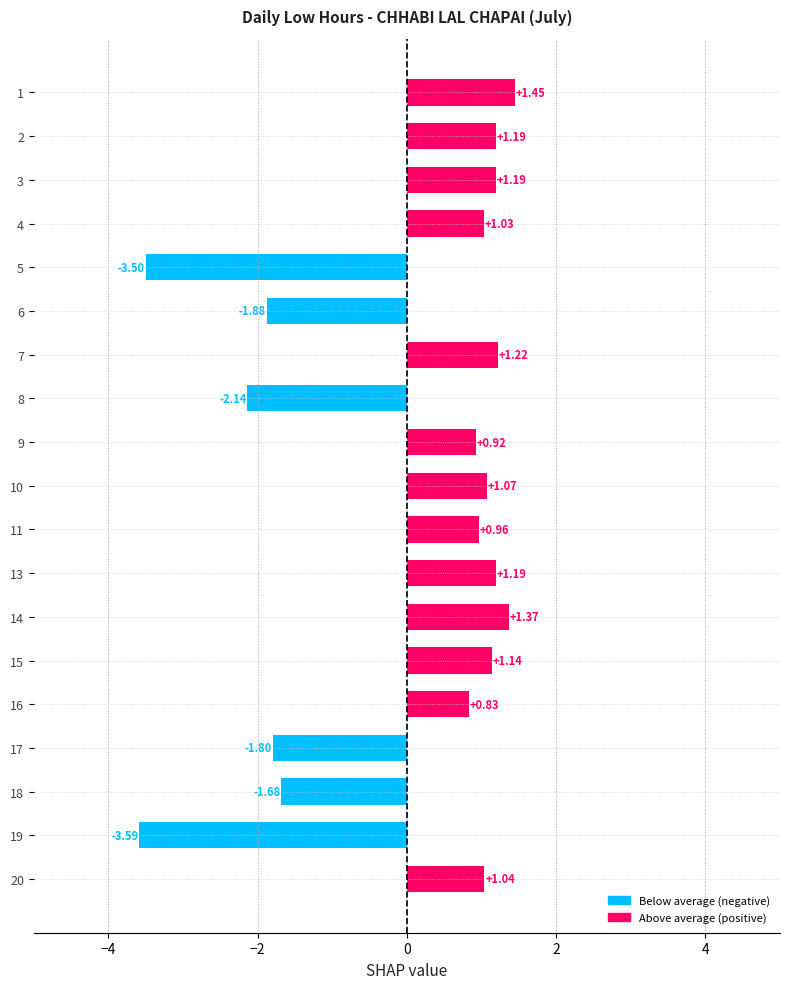

Count the number of categories in the chart.

19